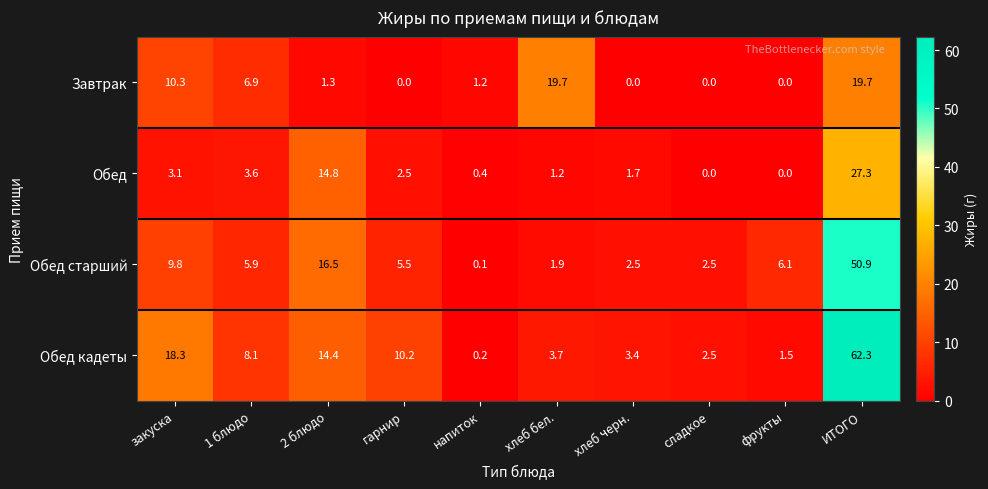

The value of Завтрак at 2 блюдо is 1.8. True or false?

False